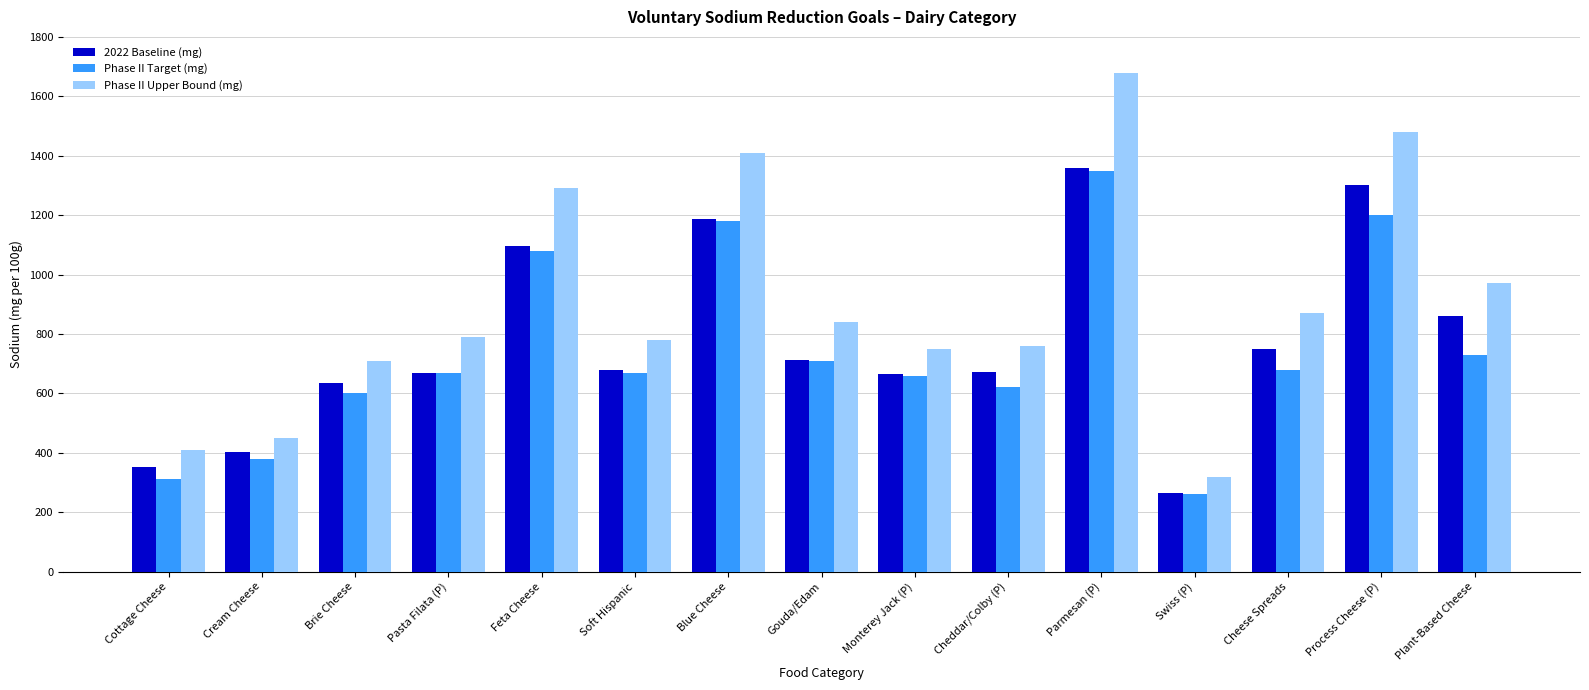

What is the total value across all series at Parmesan (P)?

4387